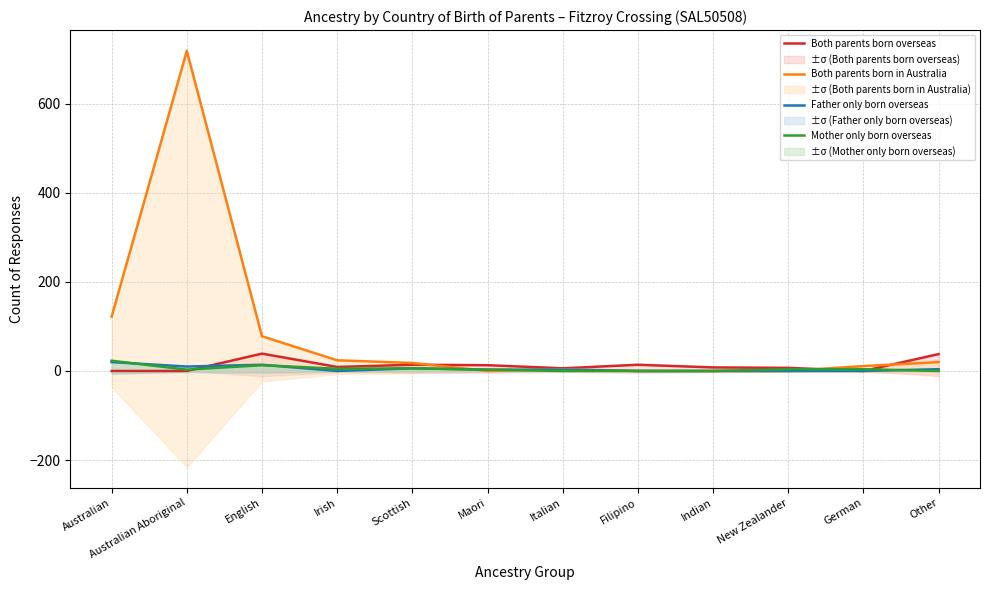

Where do Both parents born overseas and Mother only born overseas first cross each other?

Australian Aboriginal and English